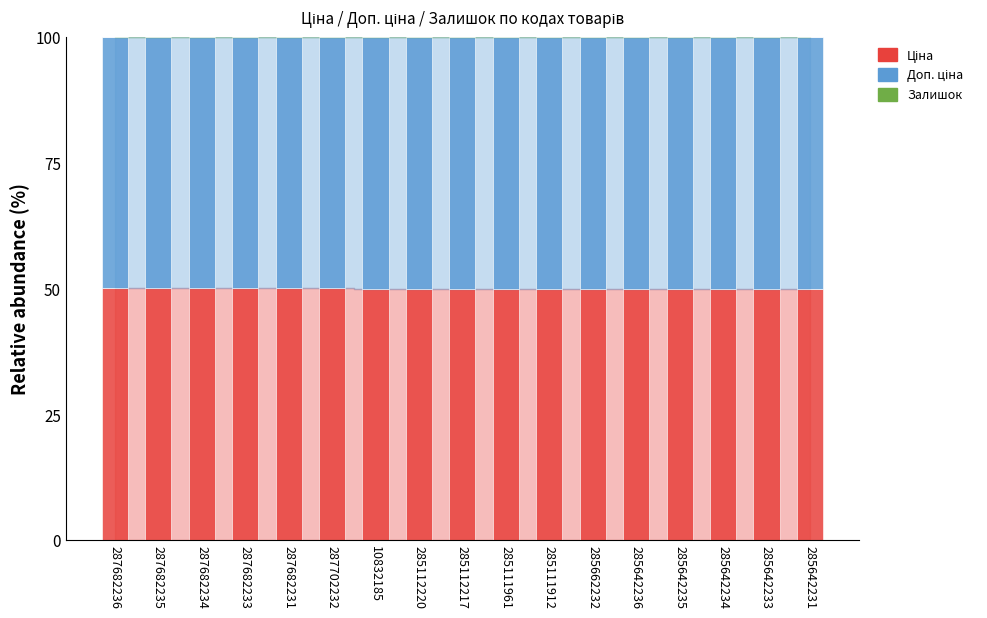

What position from the right is 287682231?

13